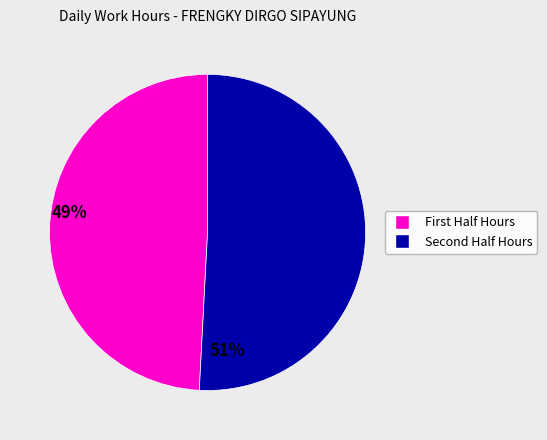

Is there a majority slice in this chart?

Yes